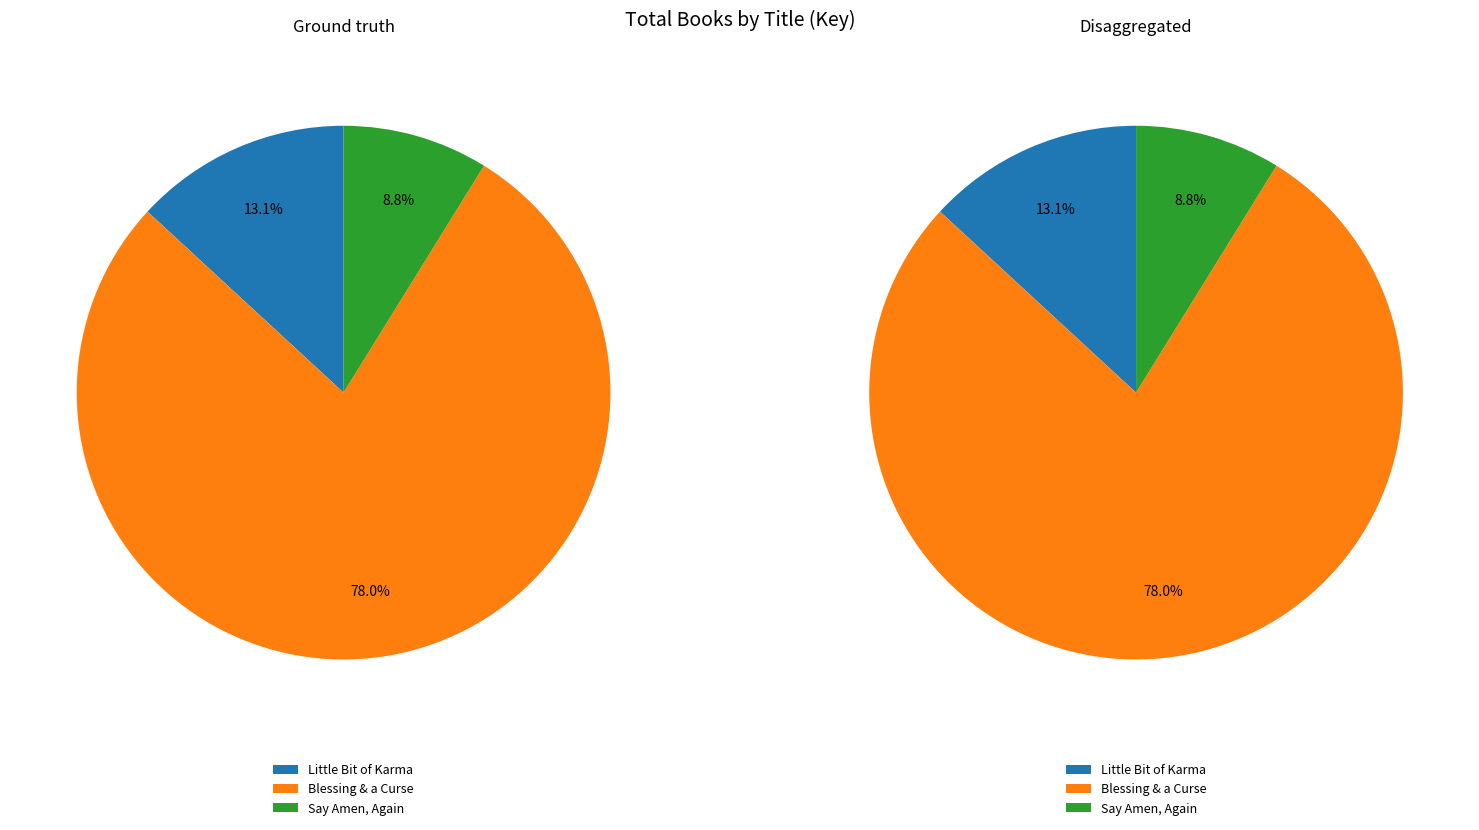

How many segments does this pie chart have?

3